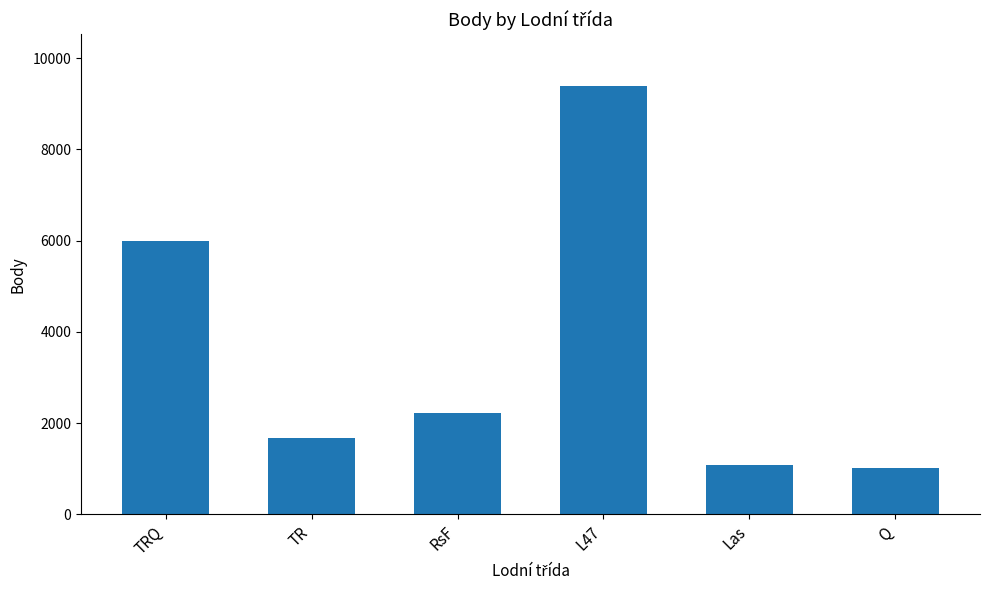

Reading left to right, transcribe all the data shown in this chart.

TRQ=5987	TR=1665	RsF=2218	L47=9397	Las=1088	Q=1026